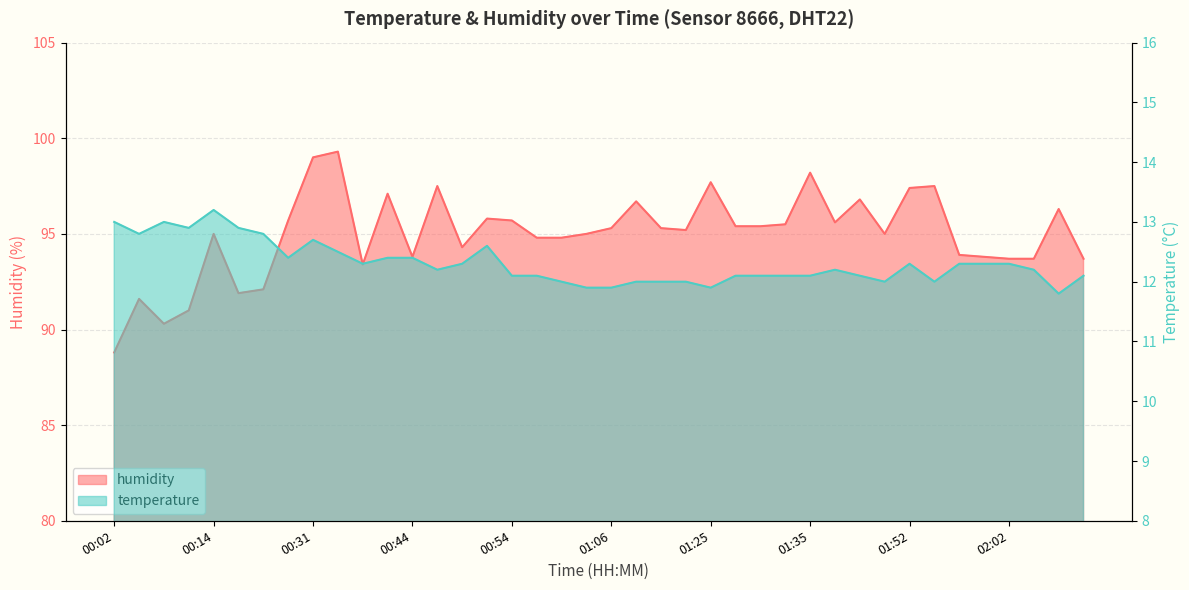

What is the difference between the humidity values at 01:22 and 00:41?

1.9